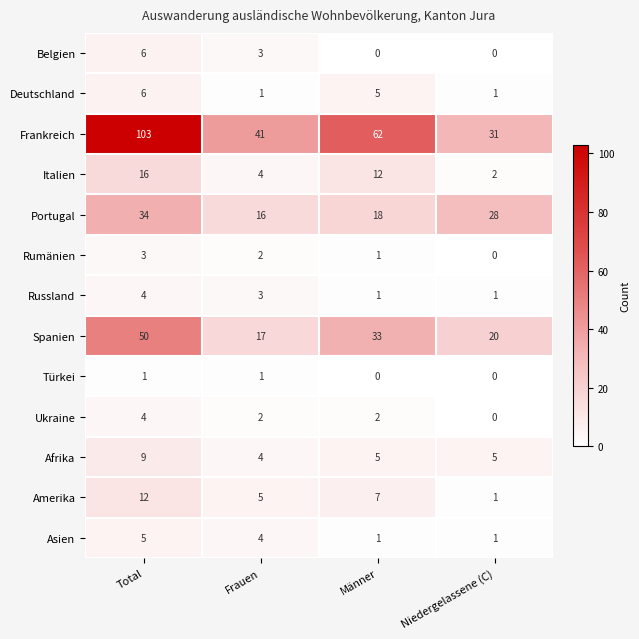

Count the Deutschland values in the range 1 to 6.

4